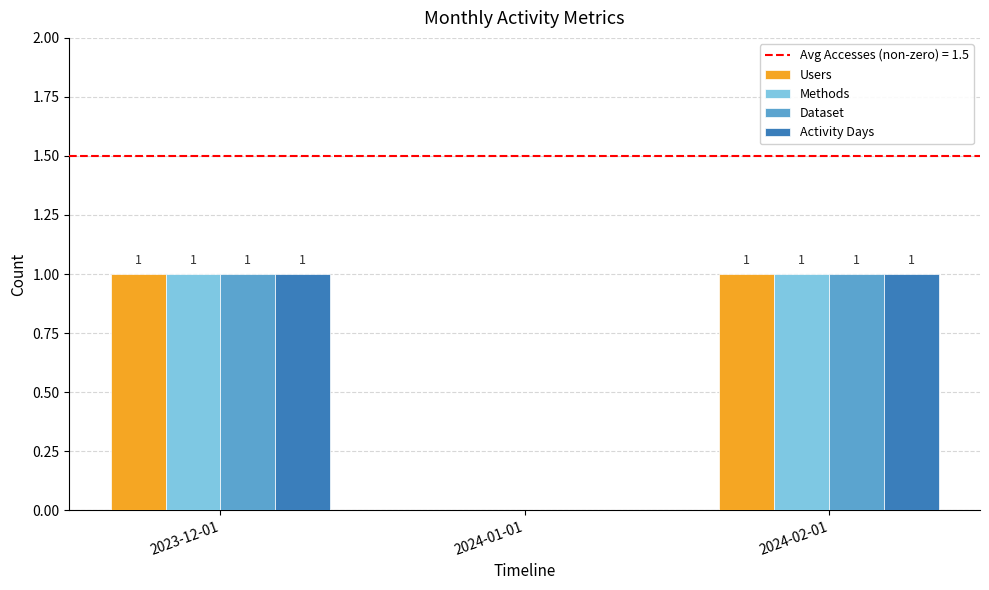

The value of Activity Days at 2023-12-01 is 1. True or false?

True